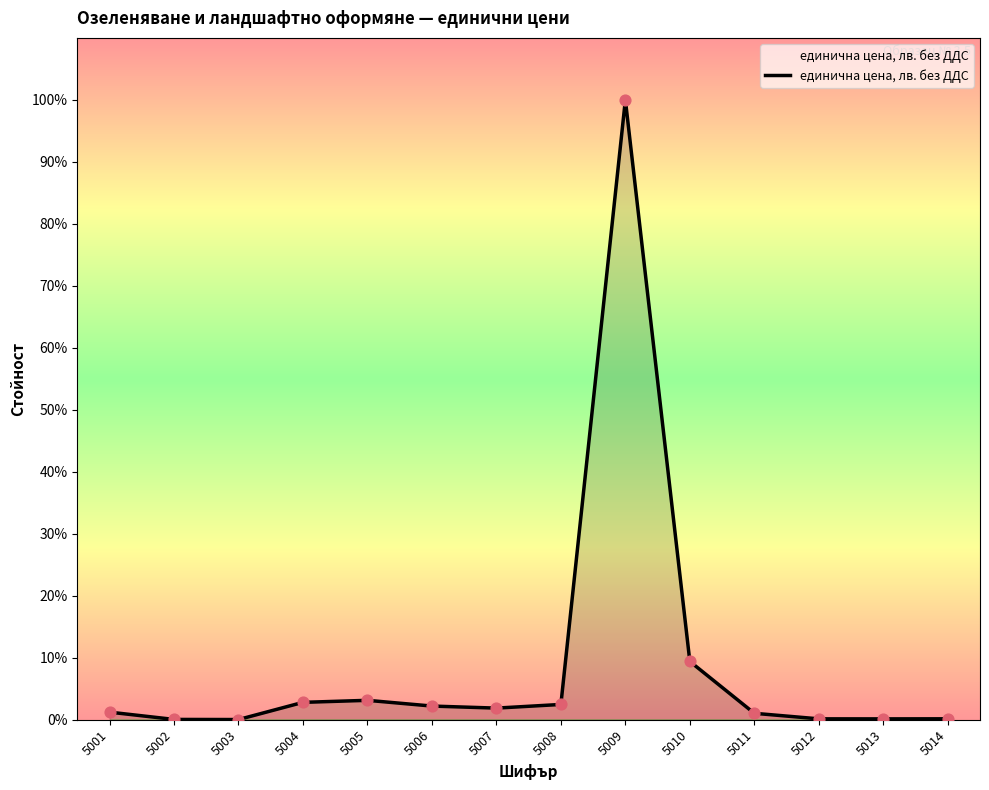

Does the chart have visible grid lines?

No